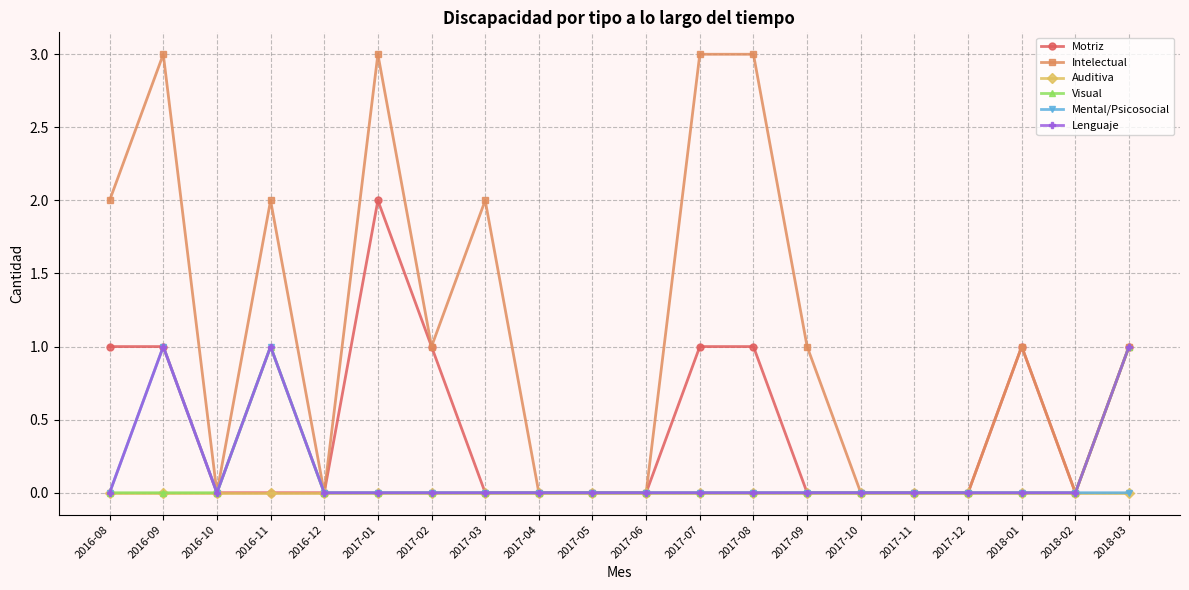

How many series are shown in this chart?

6